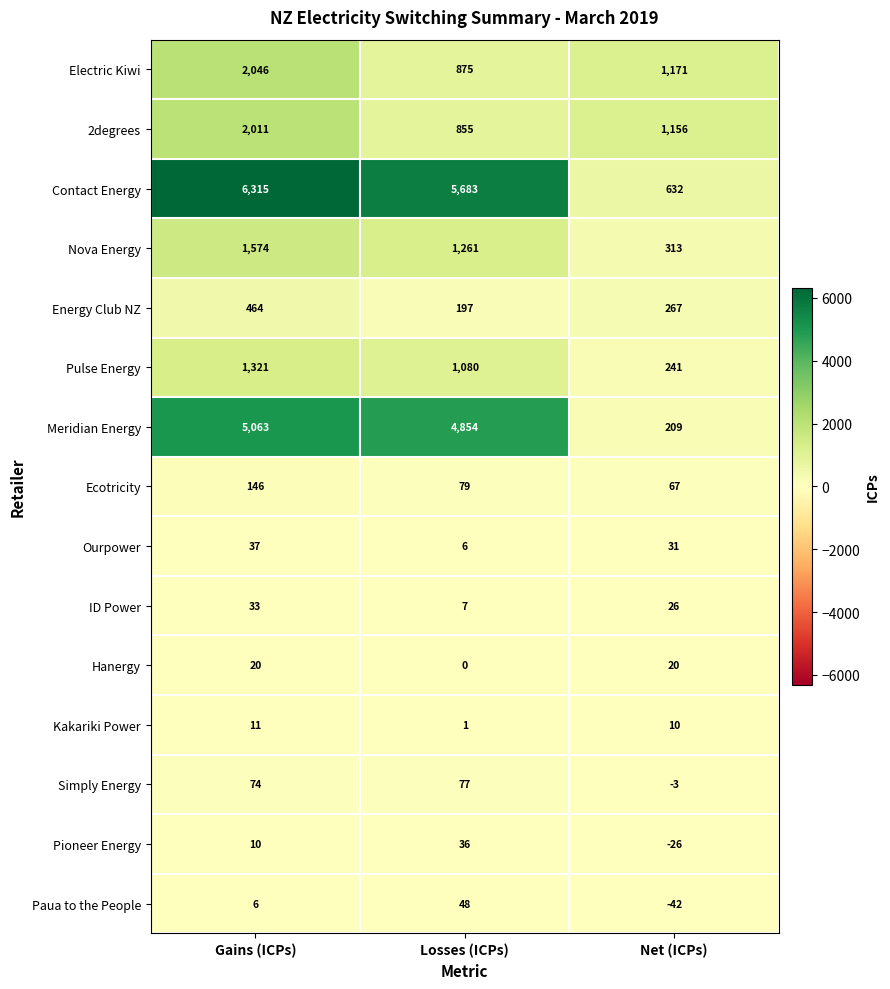

At which category is the sum across all series the highest?

Gains (ICPs)